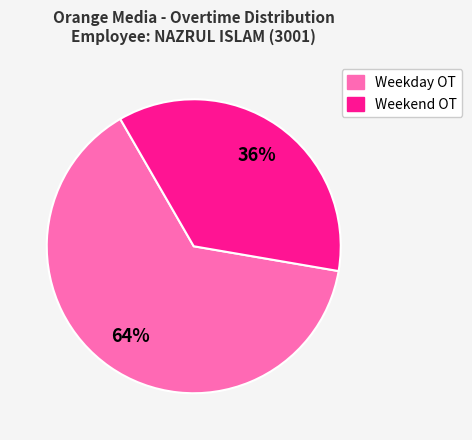

The Weekend OT slice represents 36% of the pie. True or false?

True